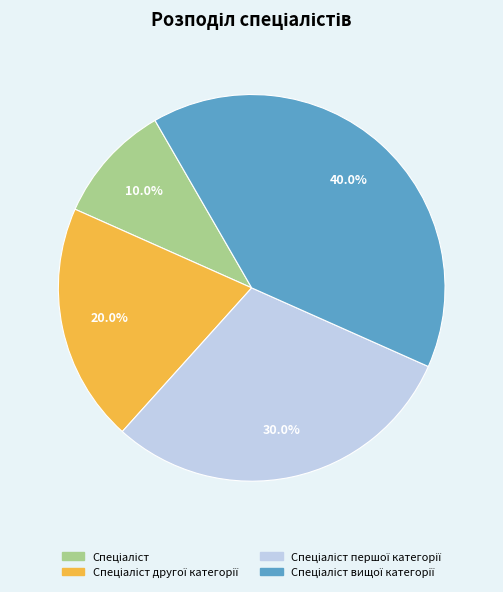

Is there a majority slice in this chart?

No